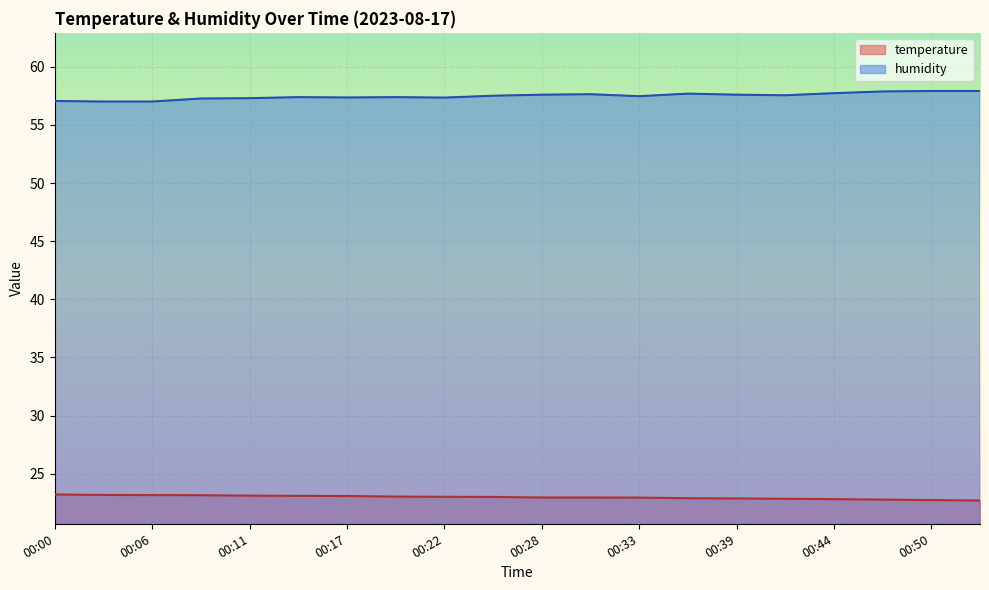

How many series are shown in this chart?

2